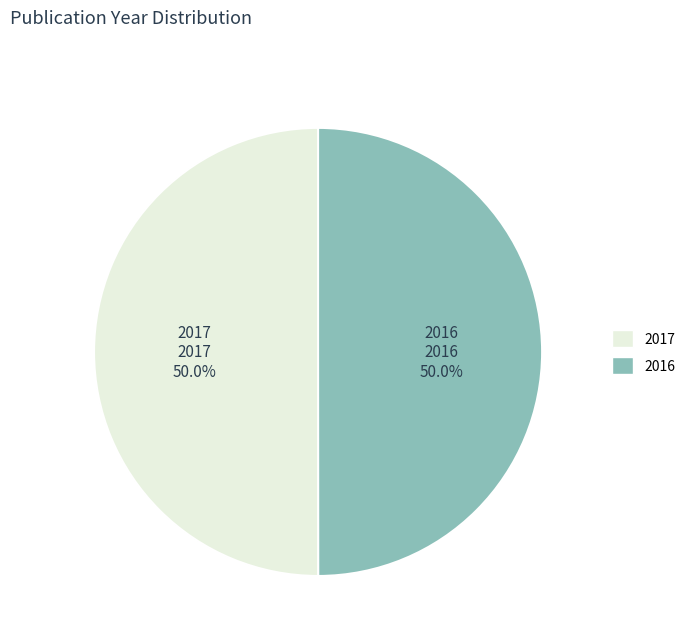

How much of the chart is everything except 2016?

50.0%